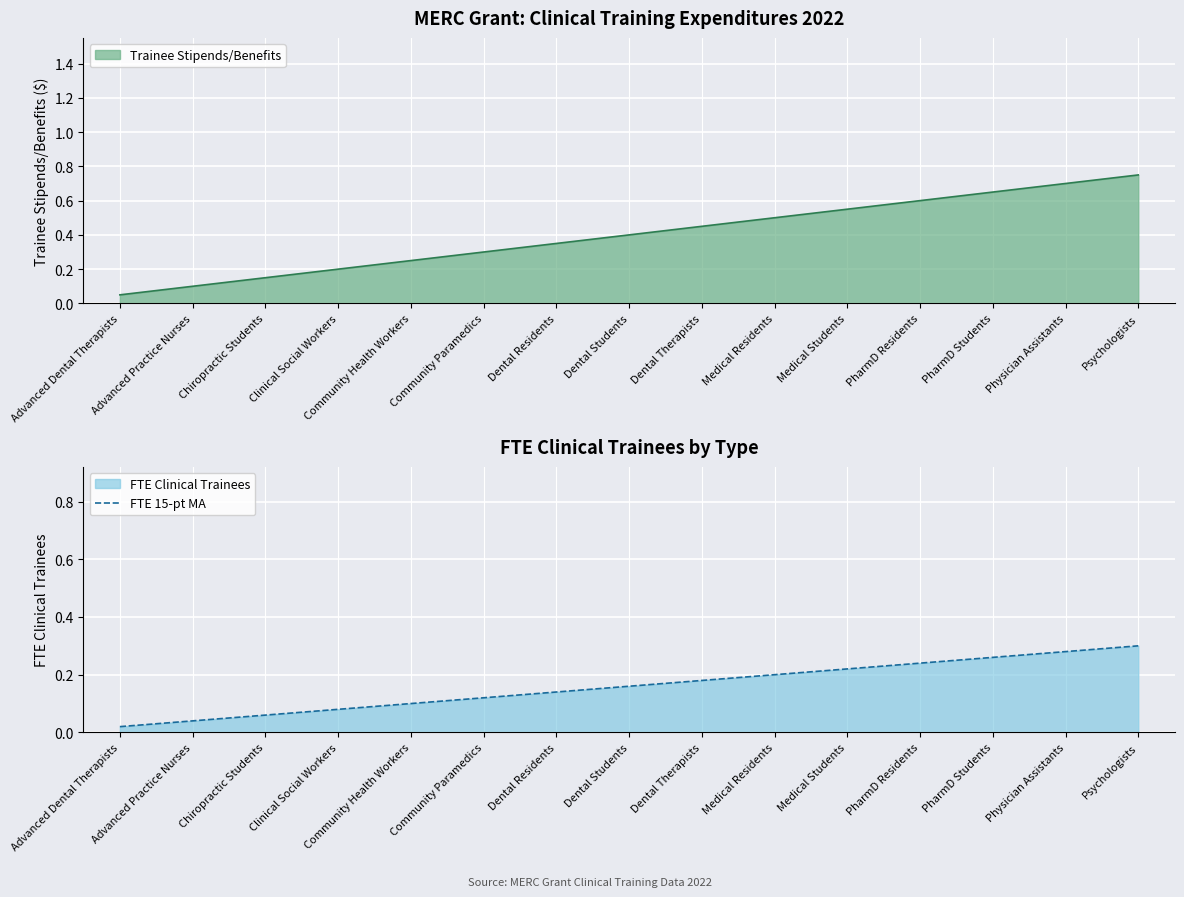

At which label is the value closest to 0?

Advanced Dental Therapists